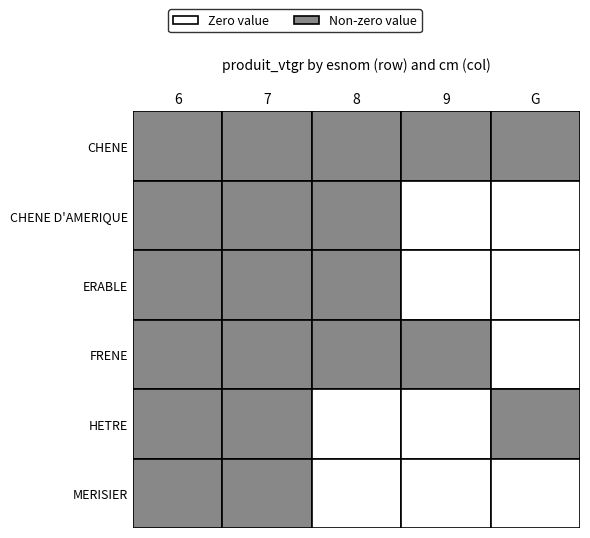

Is it true that MERISIER equals 0.0 at 9?

True